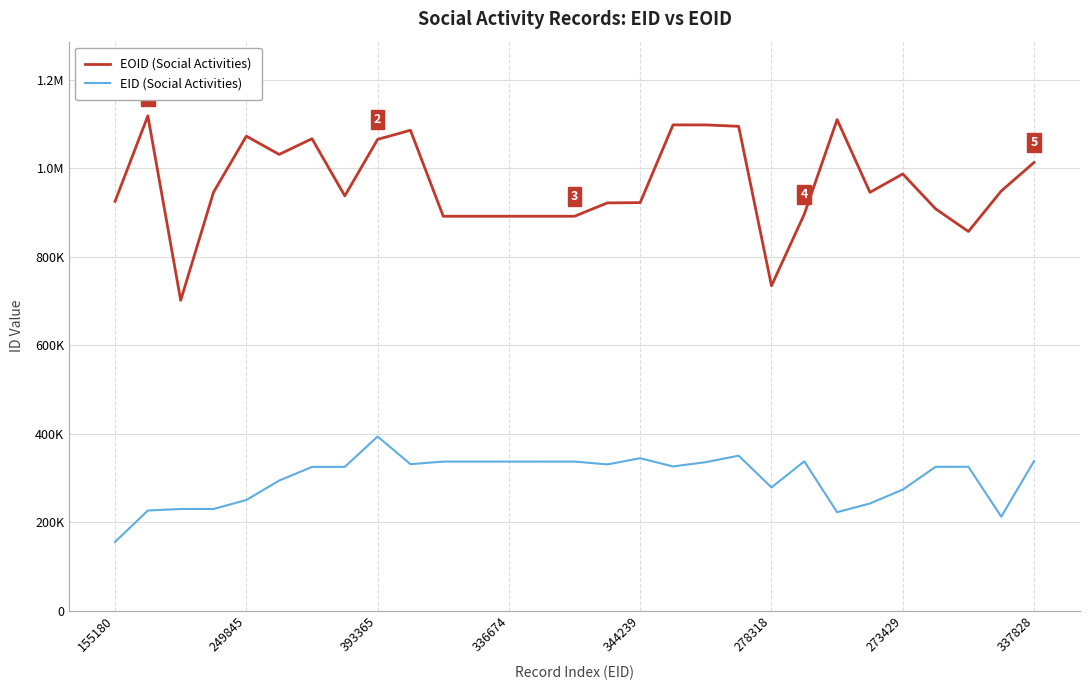

What is the maximum value shown in the chart?

1117843